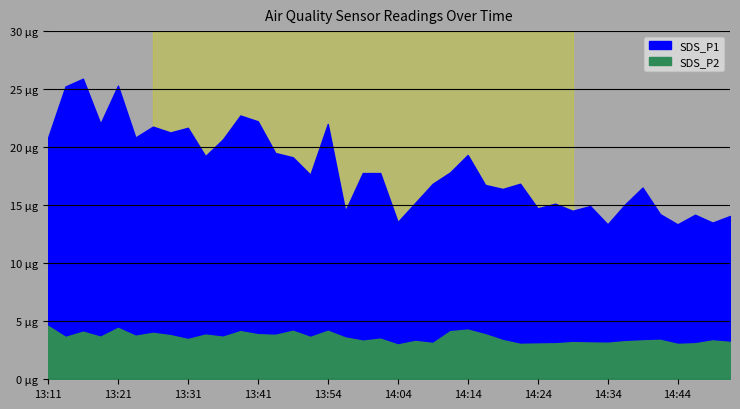

What position from the left is 13:19?

4